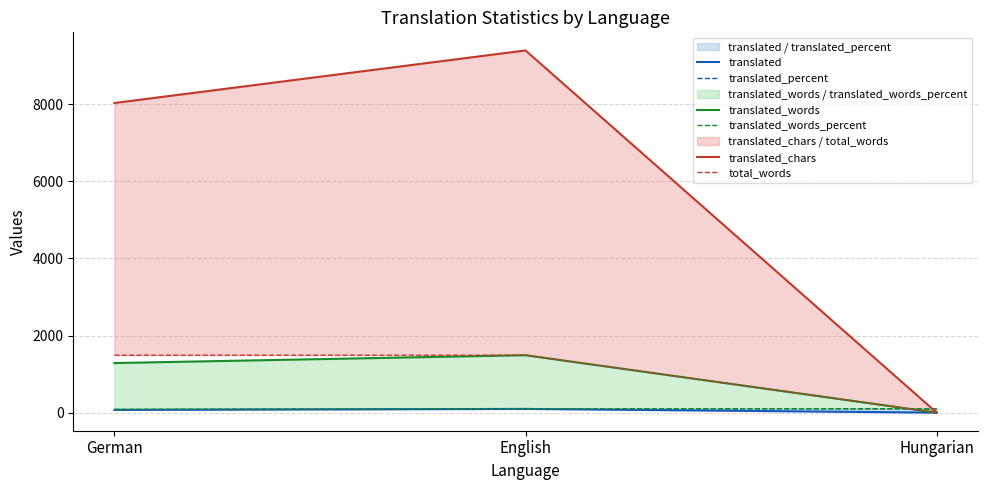

Rank the series at Hungarian from lowest to highest value.

translated, translated_words, translated_chars, total_words, translated_percent, translated_words_percent